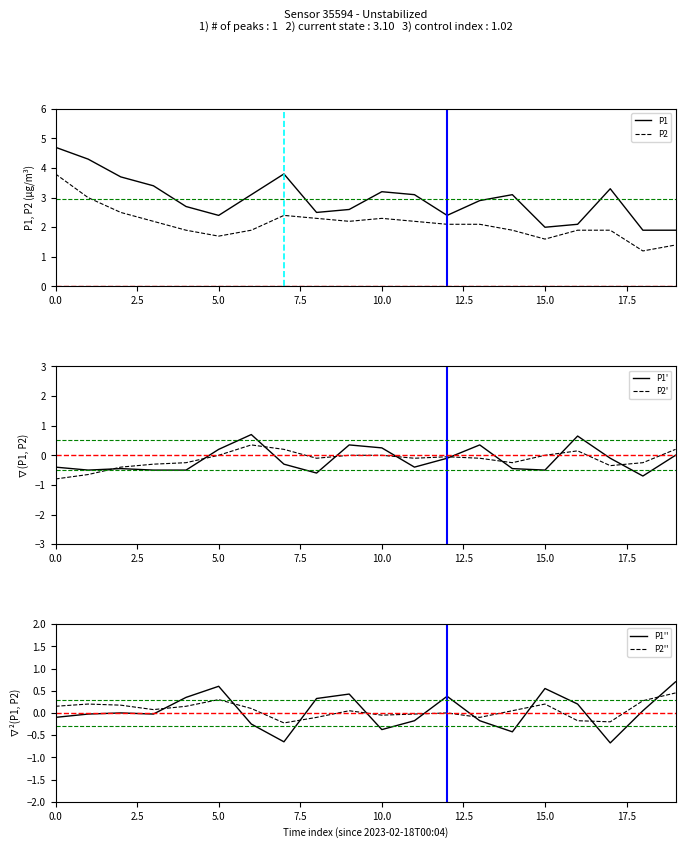

What is the spread (max minus min) of values at 17?

4.0